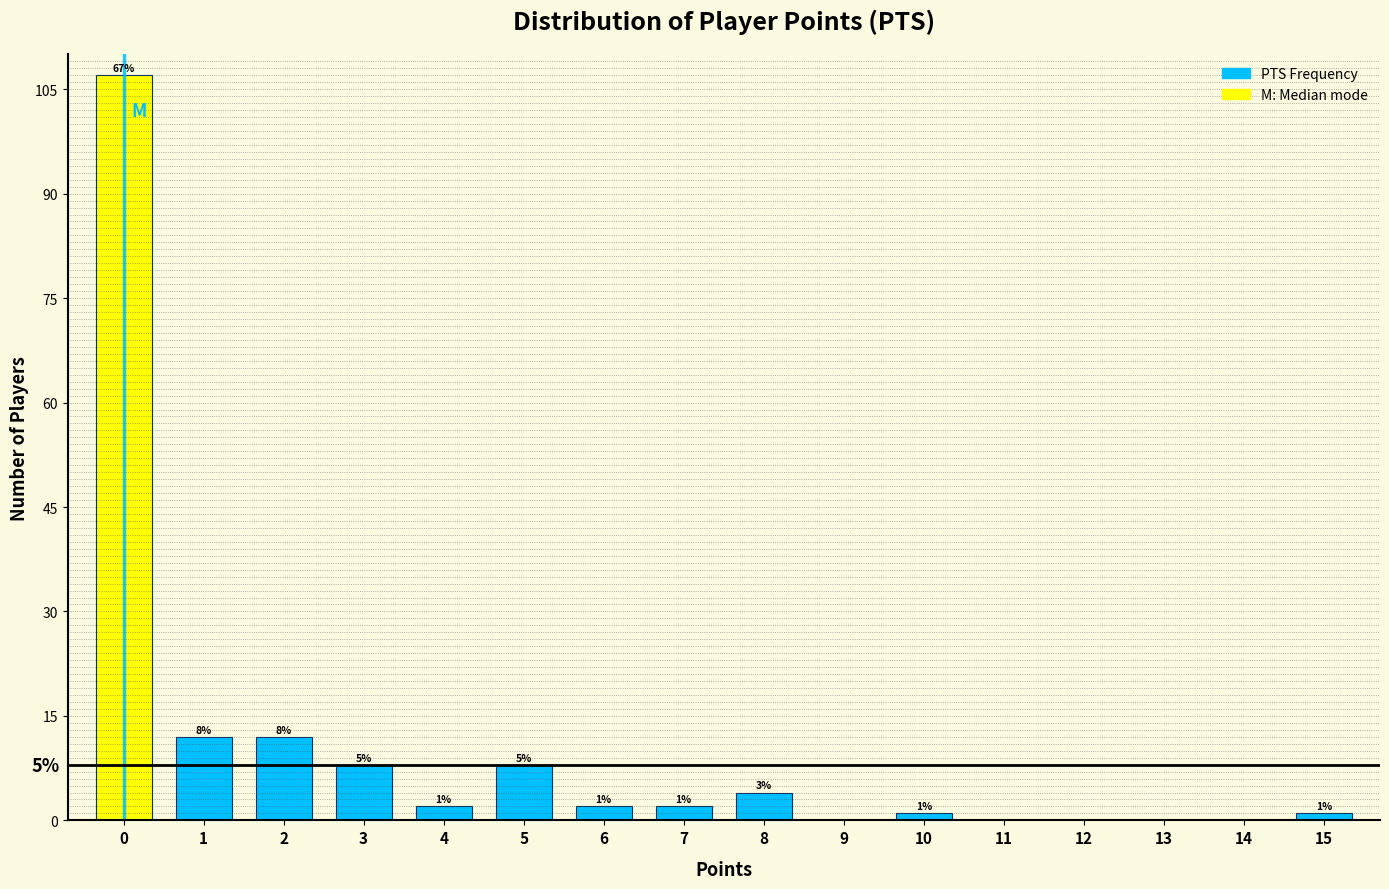

Reading left to right, what are all the values shown in this chart?

0=107	1=12	2=12	3=8	4=2	5=8	6=2	7=2	8=4	9=0	10=1	11=0	12=0	13=0	14=0	15=1